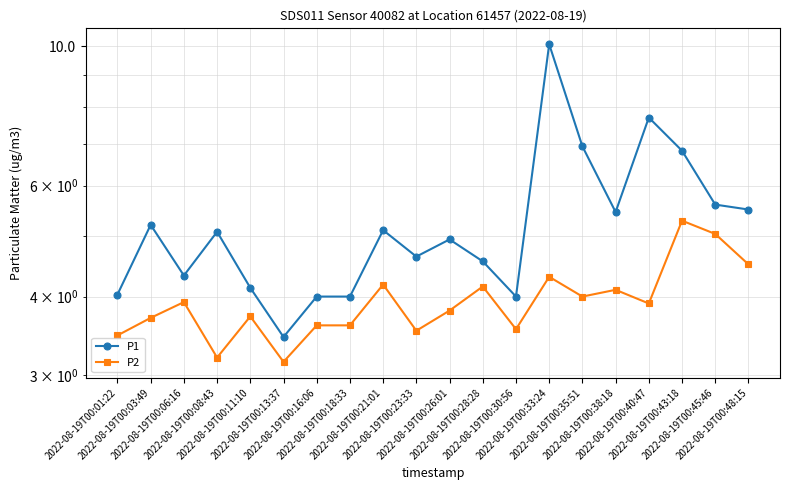

Rank the categories by P2 value from highest to lowest.

2022-08-19T00:43:18, 2022-08-19T00:45:46, 2022-08-19T00:48:15, 2022-08-19T00:33:24, 2022-08-19T00:21:01, 2022-08-19T00:28:28, 2022-08-19T00:38:18, 2022-08-19T00:35:51, 2022-08-19T00:06:16, 2022-08-19T00:40:47, 2022-08-19T00:26:01, 2022-08-19T00:11:10, 2022-08-19T00:03:49, 2022-08-19T00:16:06, 2022-08-19T00:18:33, 2022-08-19T00:30:56, 2022-08-19T00:23:33, 2022-08-19T00:01:22, 2022-08-19T00:08:43, 2022-08-19T00:13:37